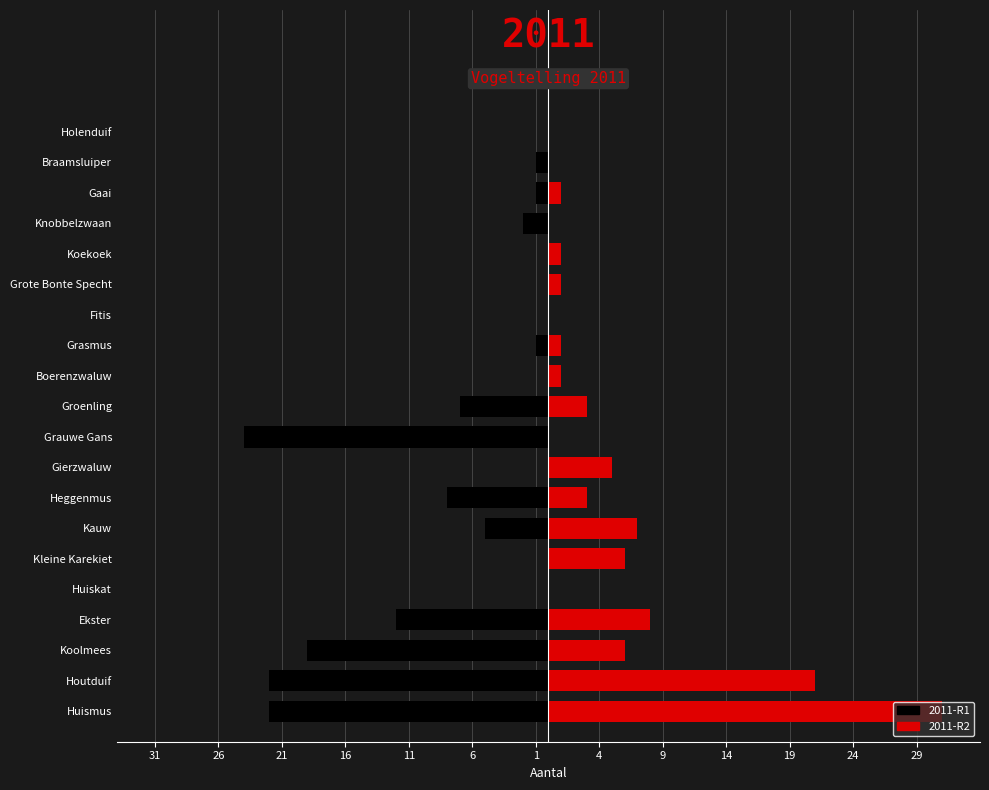

How many values in 2011-R1 are below zero?

12